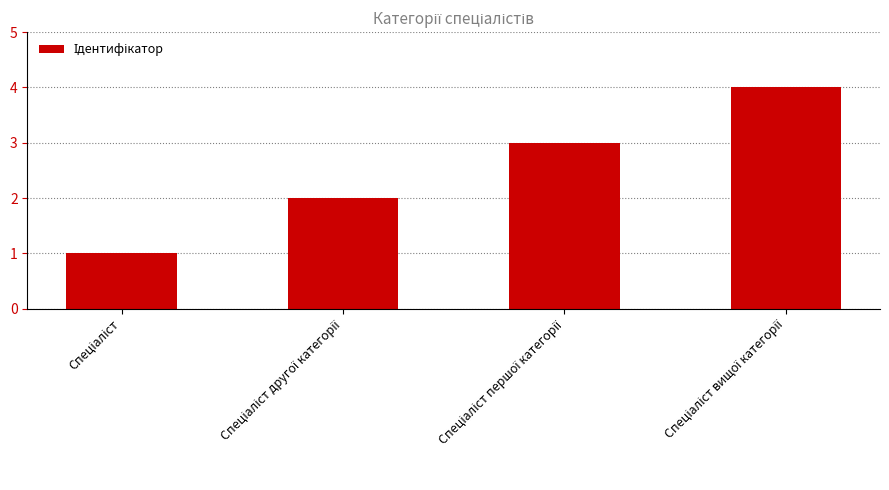

What is the sum of all values?

10